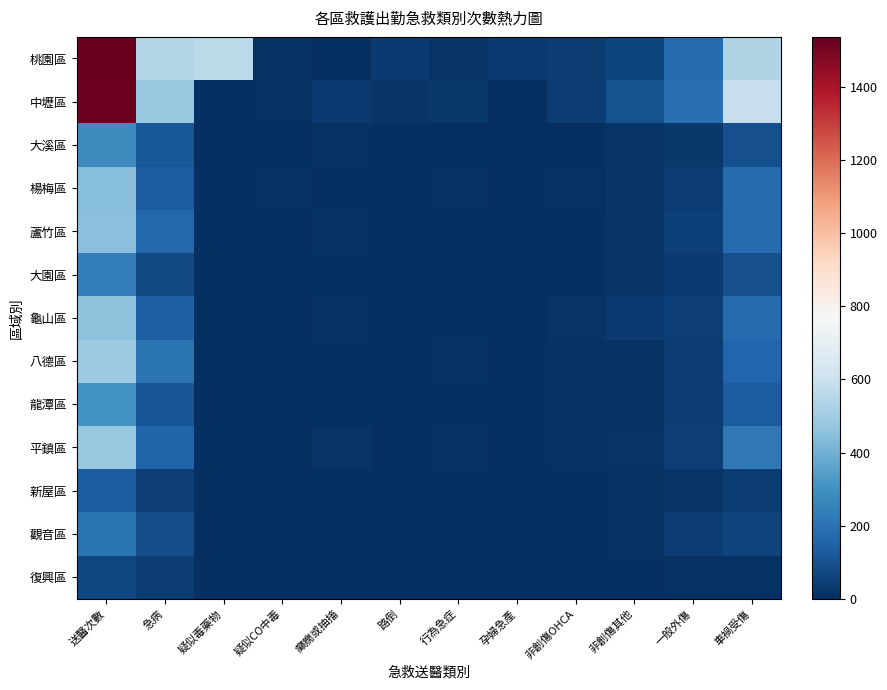

Which has a higher value, 路倒 or 非創傷其他?

非創傷其他